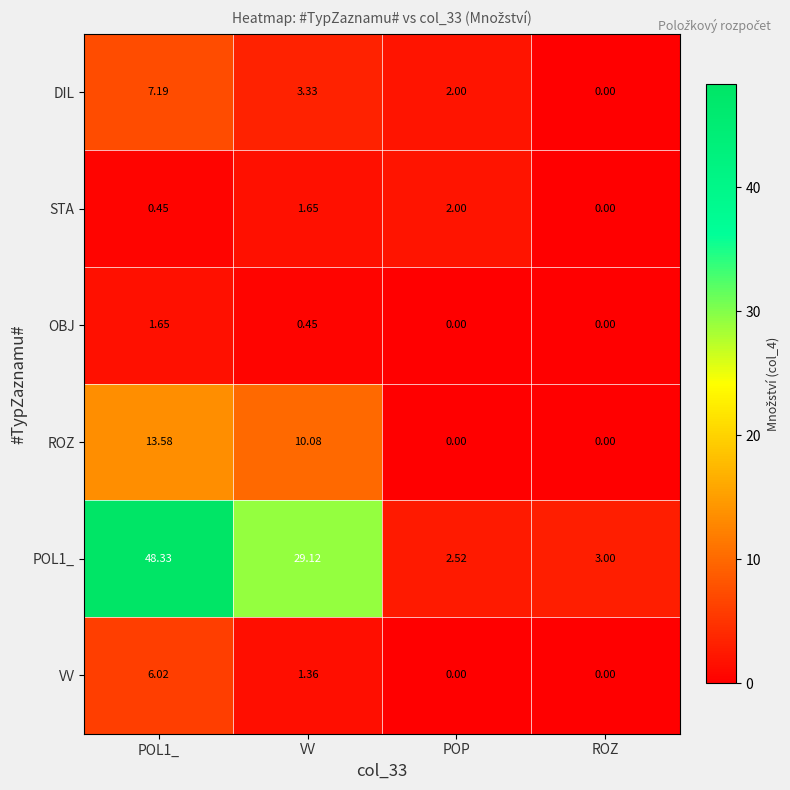

Where does the STA series first go above 1?

VV